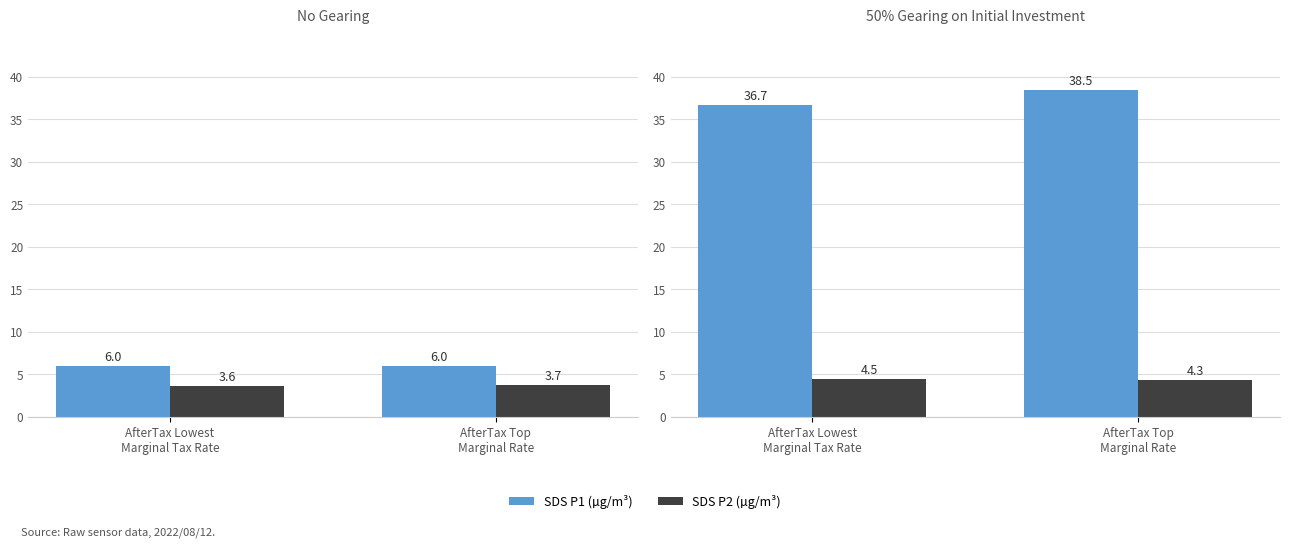

At which label does SDS P2 (µg/m³) reach its peak?

AfterTax Lowest
Marginal Tax Rate